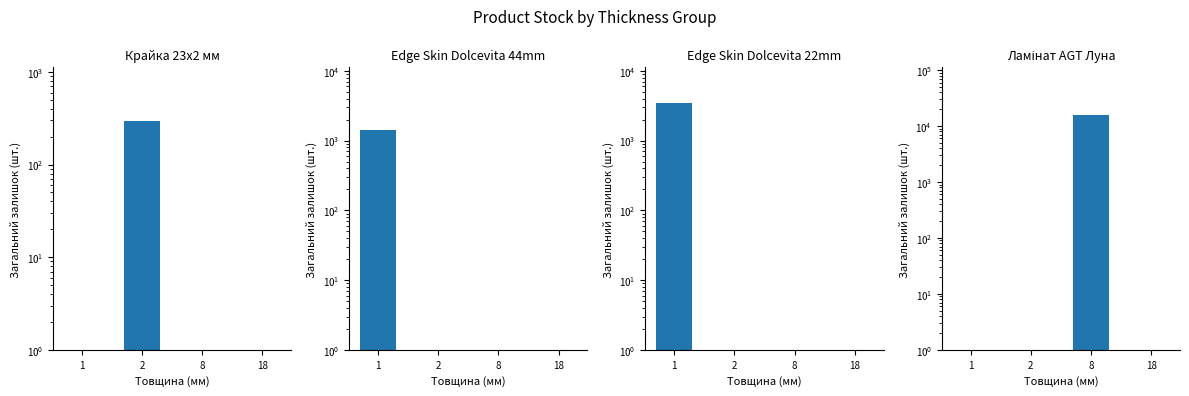

How many bars are there in total?

16